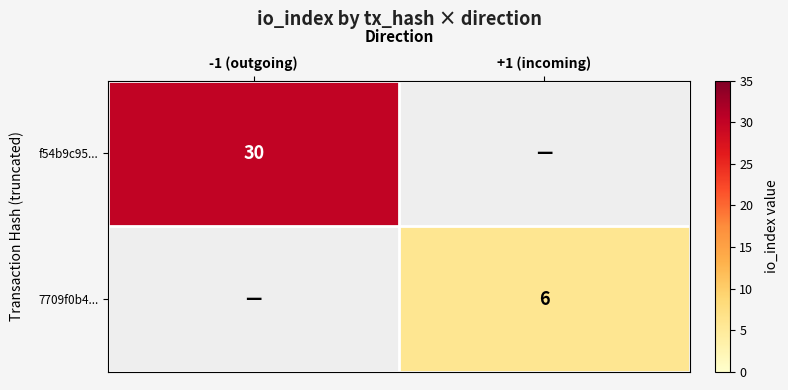

Is it true that f54b9c95... equals 30 at -1 (outgoing)?

True